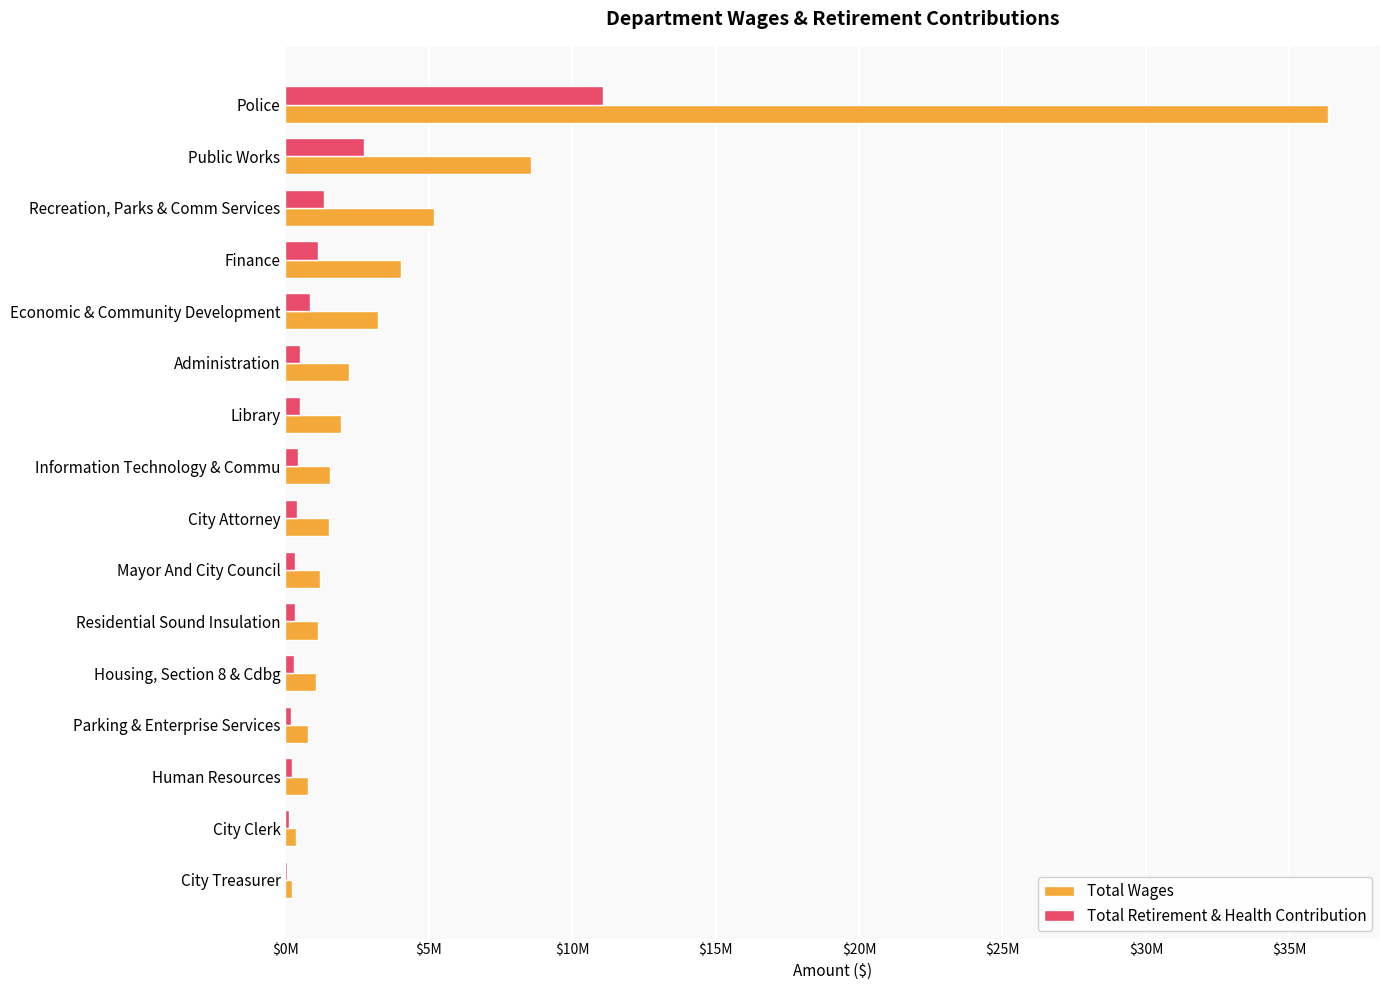

Which label corresponds to the largest value in the chart?

Police